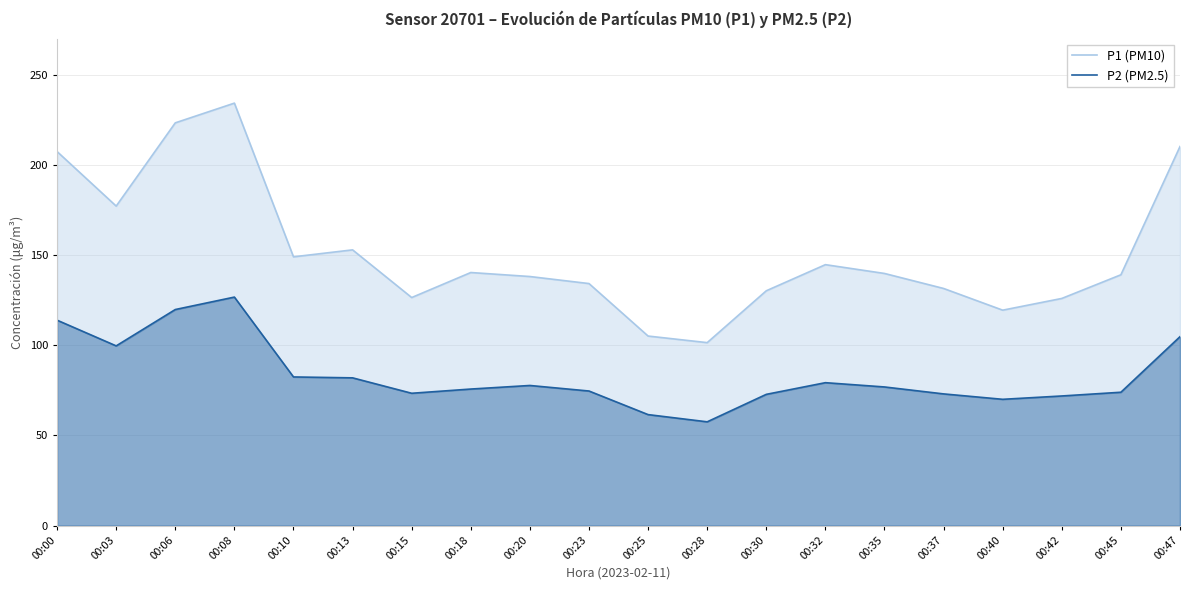

At which category does the chart reach its minimum across all series?

00:28